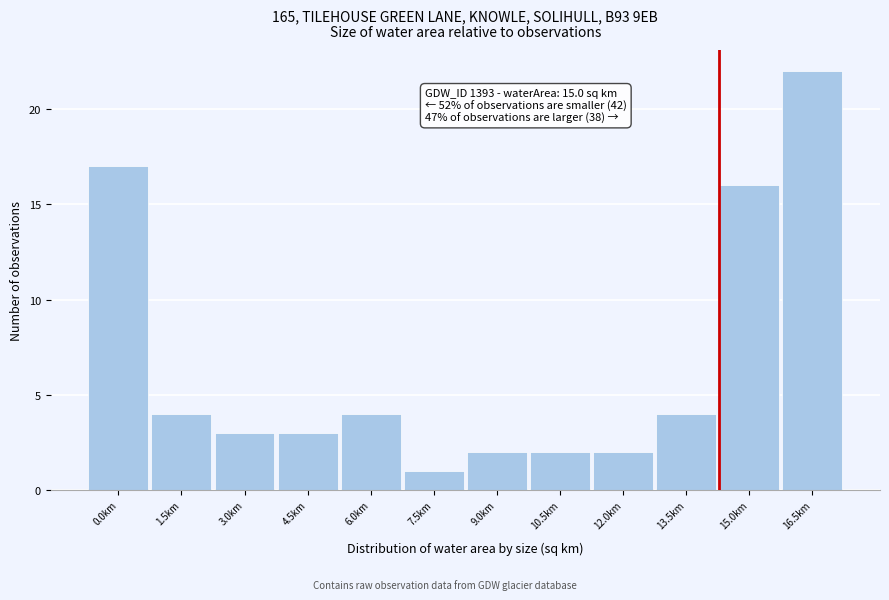

Reading left to right, extract all data points from this chart.

17	4	3	3	4	1	2	2	2	4	16	22